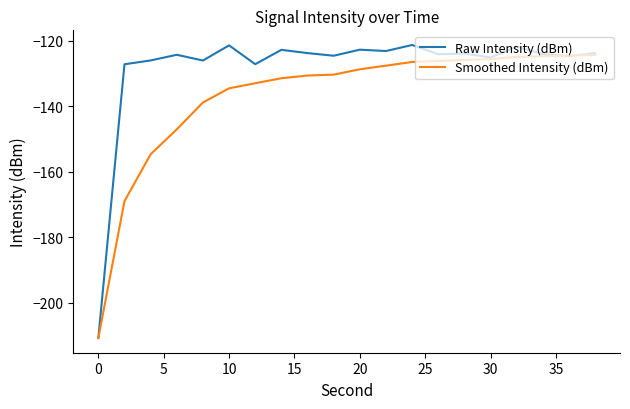

What is the smallest value displayed?

-210.7